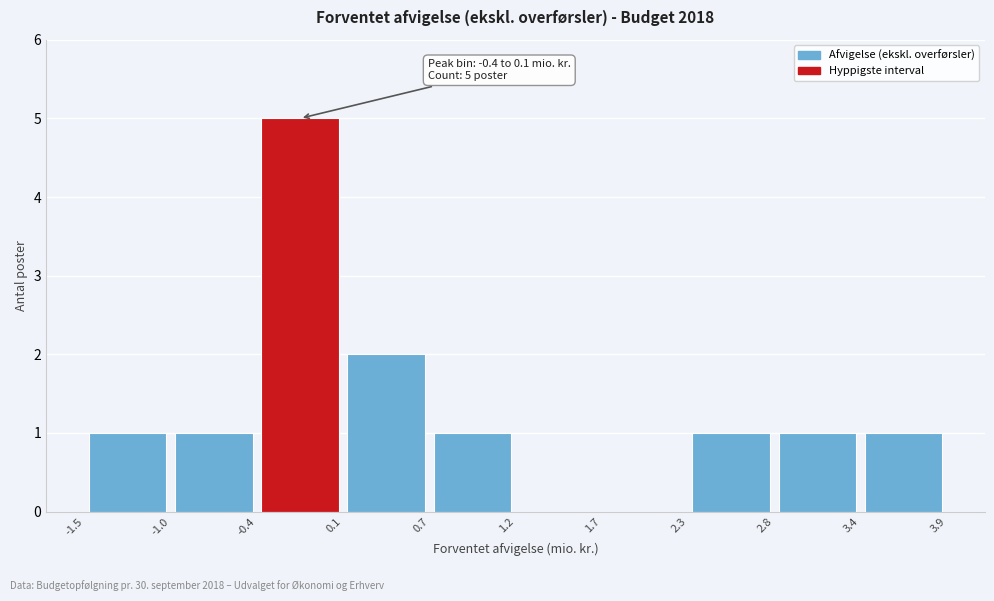

Which range on the x-axis has the tallest bar?

-0.4 to 0.1